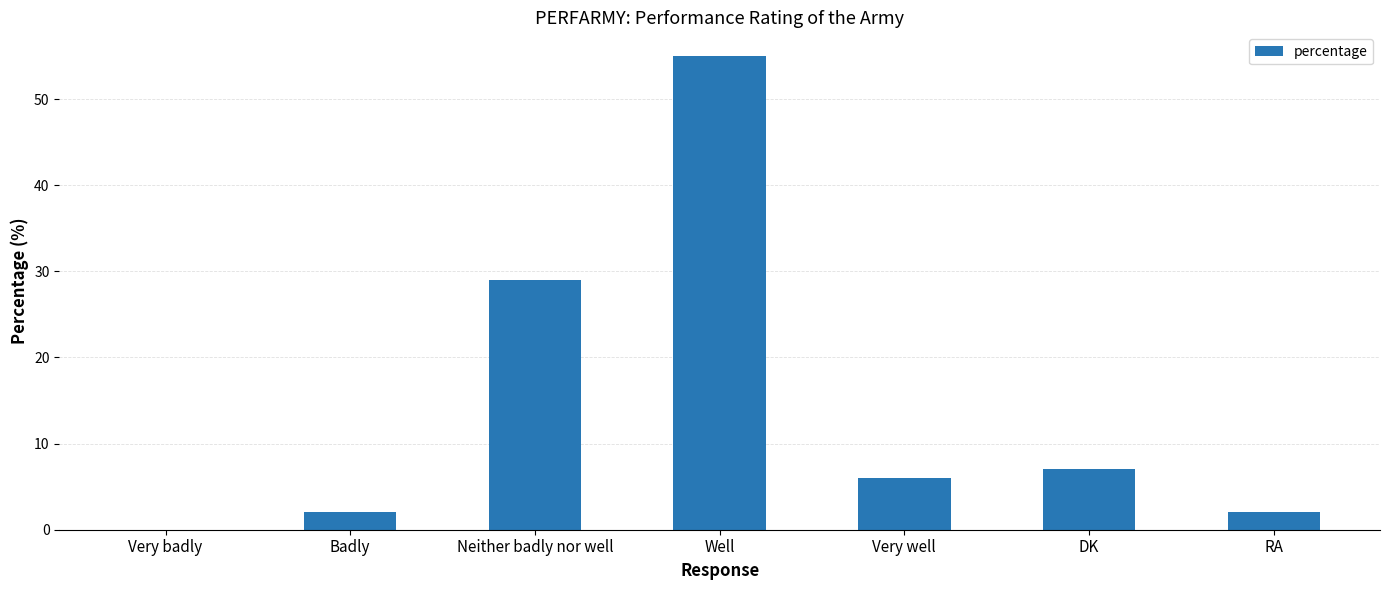

Is it true that the value at RA is 0?

False